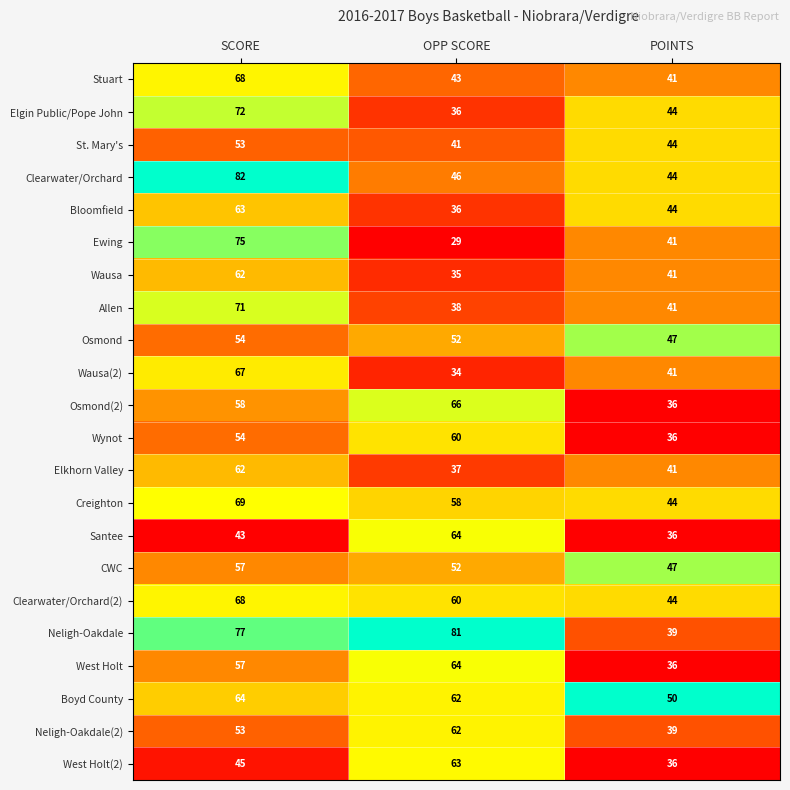

The value of Clearwater/Orchard at POINTS is 58. True or false?

False